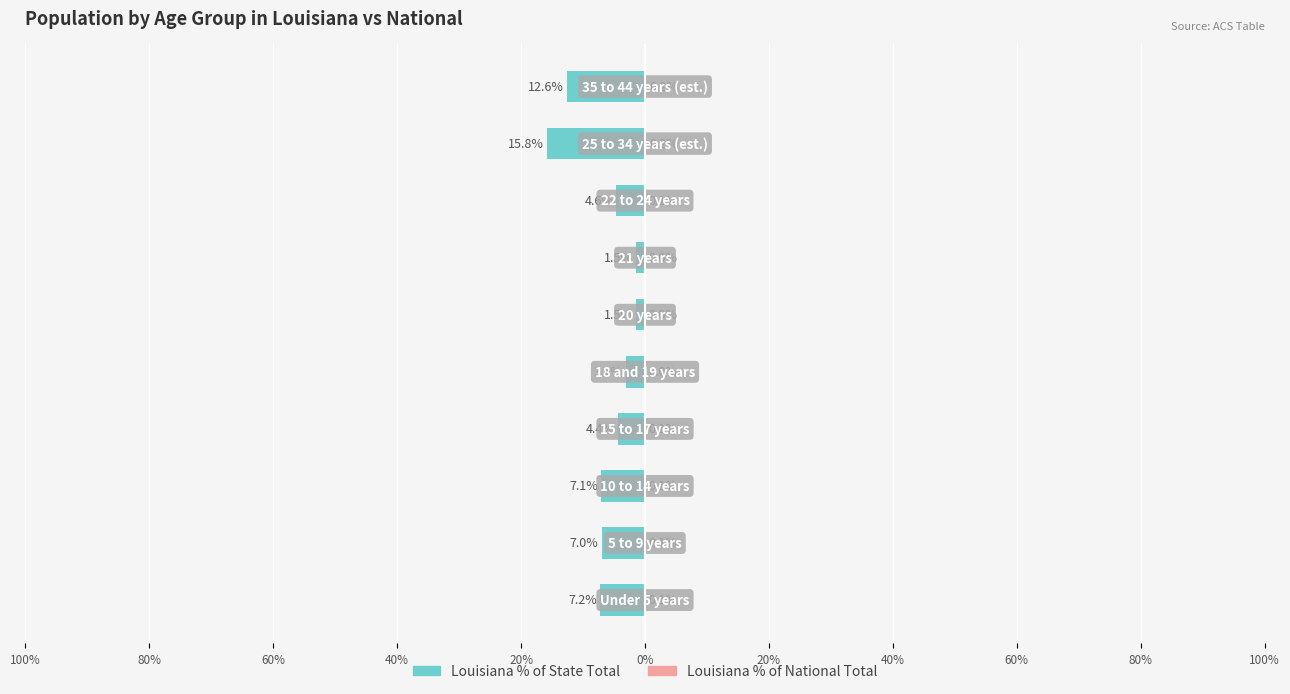

Reading left to right, list all the values displayed in this chart.

Louisiana % of State Total: -7.2	-7.0	-7.1	-4.4	-3.1	-1.5	-1.5	-4.6	-15.8	-12.6
Louisiana % of National Total: 0.1	0.1	0.1	0.1	0.0	0.0	0.0	0.1	0.2	0.2